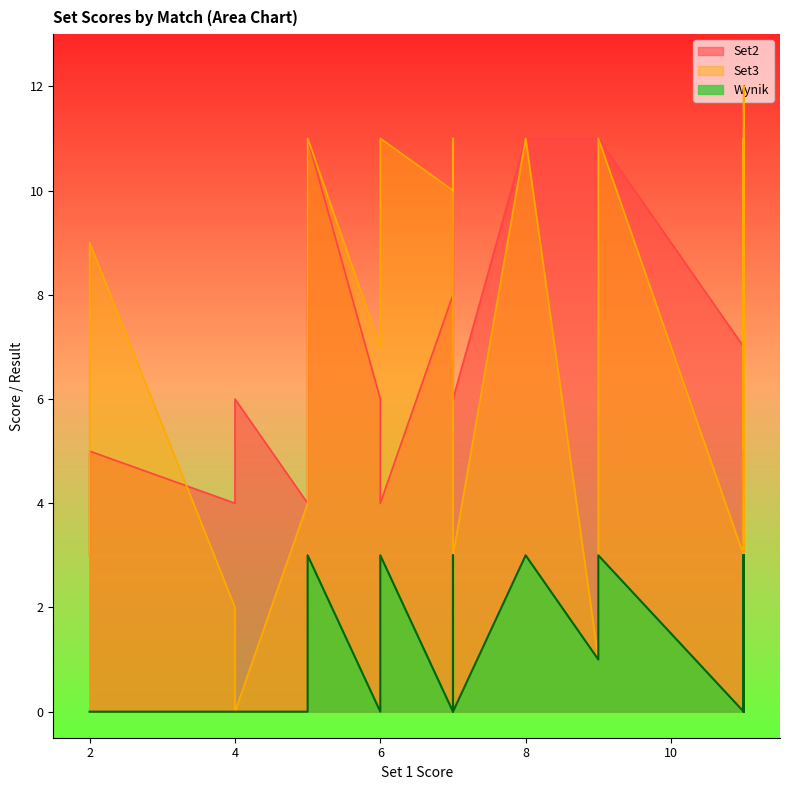

Is the value of Set2 at 11 greater than the value of Wynik at 11?

Yes